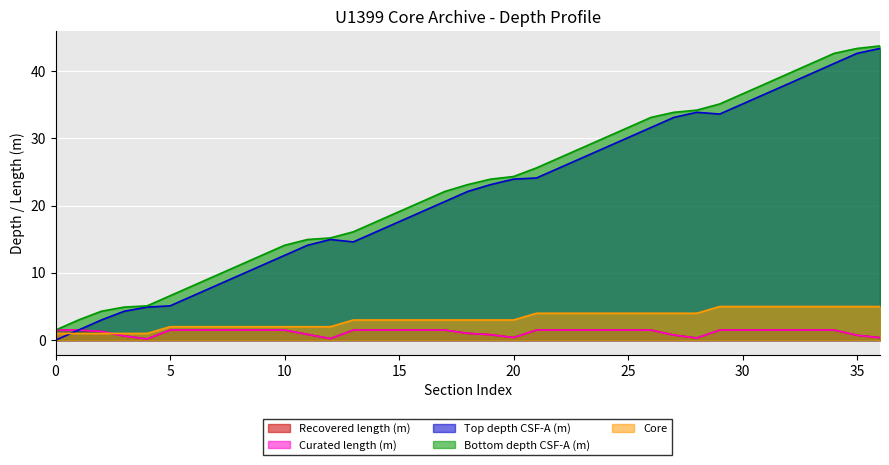

What is the difference between the highest and lowest values at 28.6?

27.1